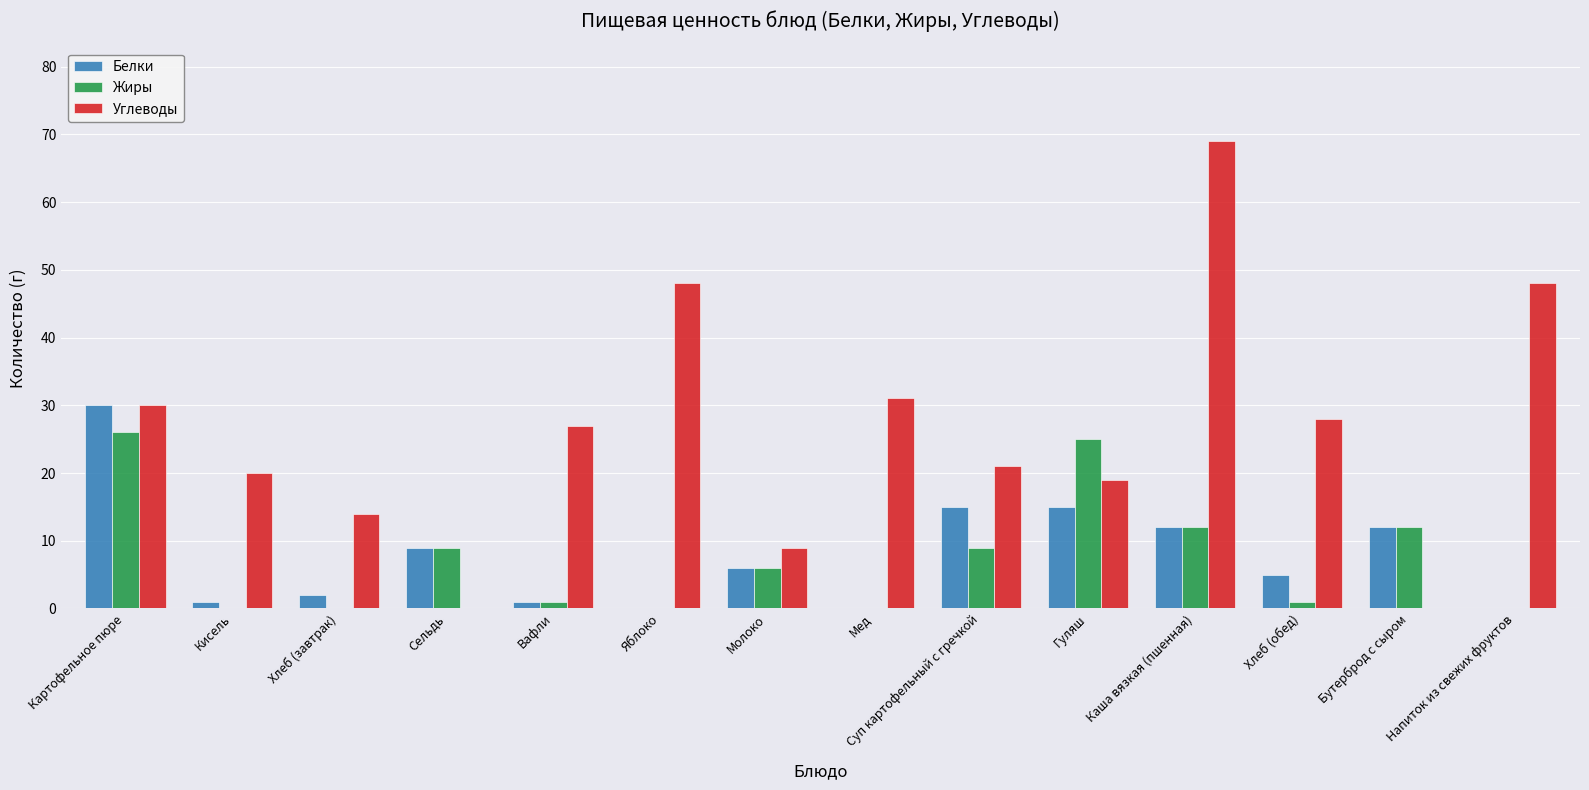

What are all the series names shown in the legend?

Белки, Жиры, Углеводы